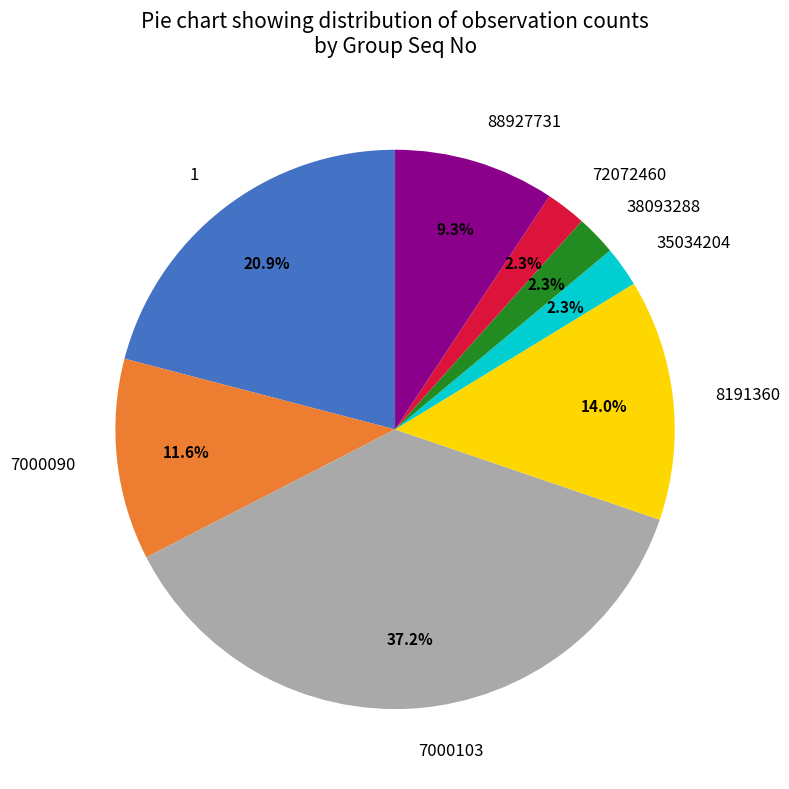

True or false: 72072460 accounts for 2% of the total.

True